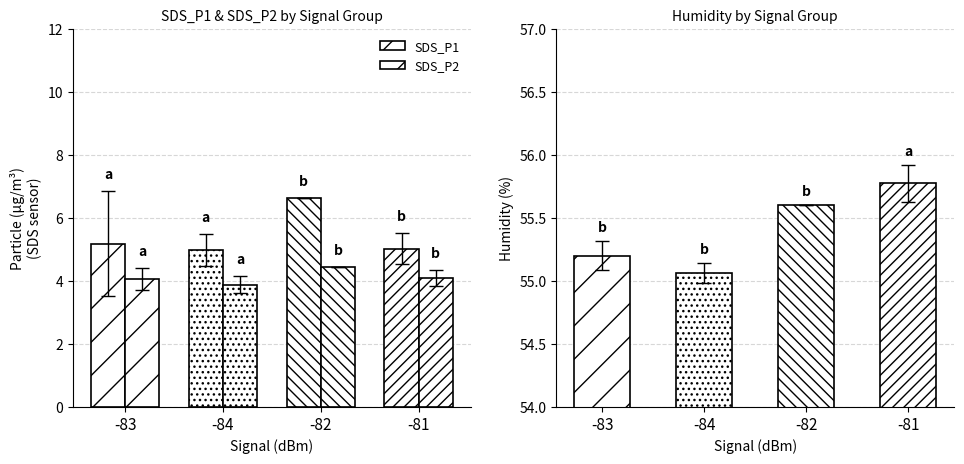

At how many categories does at least one series exceed 4?

4